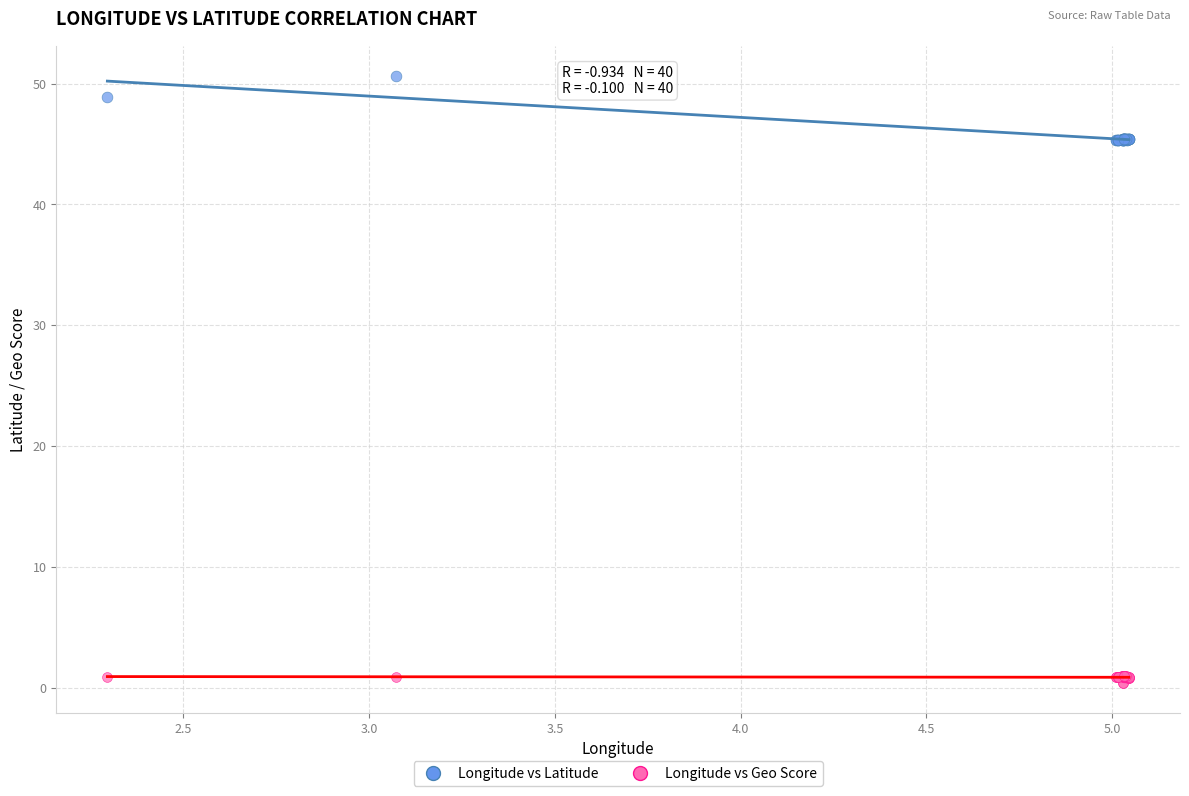

Which series has the largest Y range (max minus min)?

Longitude vs Latitude